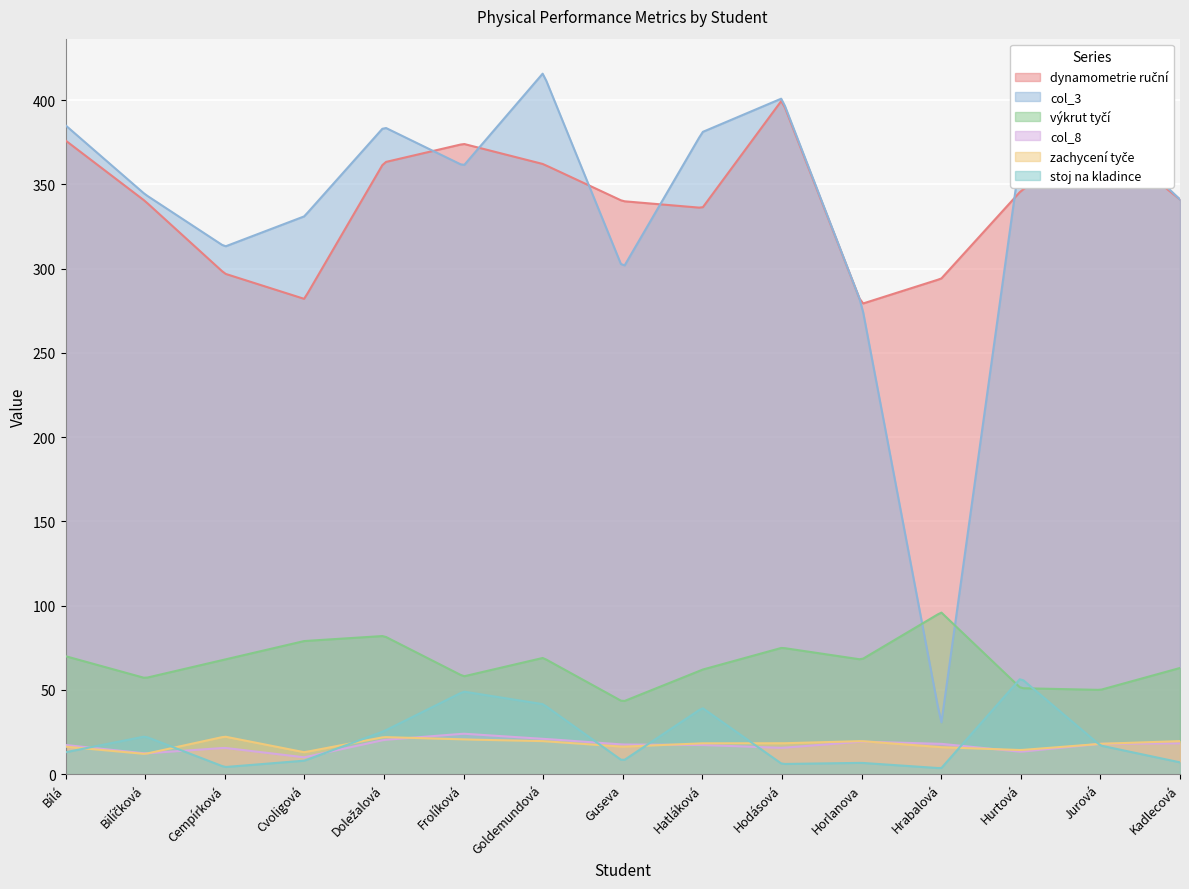

Rank the series at Hrabalová Tereza from highest to lowest value.

dynamometrie ruční, výkrut tyčí, col_3, col_8, zachycení tyče, stoj na kladince